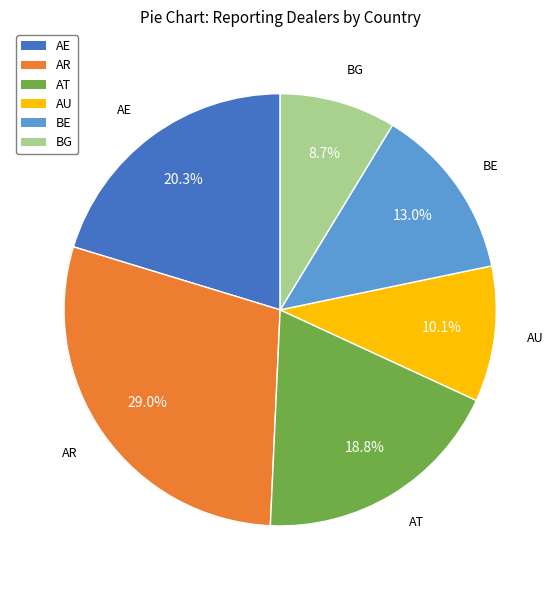

Does AR account for over 50% of the chart?

No